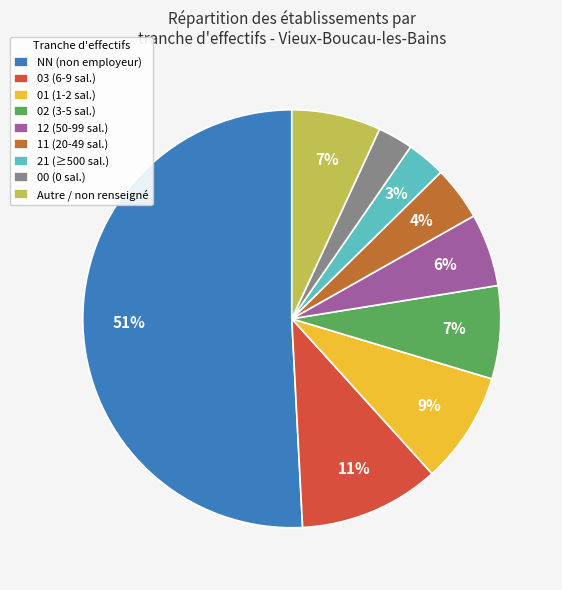

Which has a higher value, NN (non employeur) or 00 (0 sal.)?

NN (non employeur)